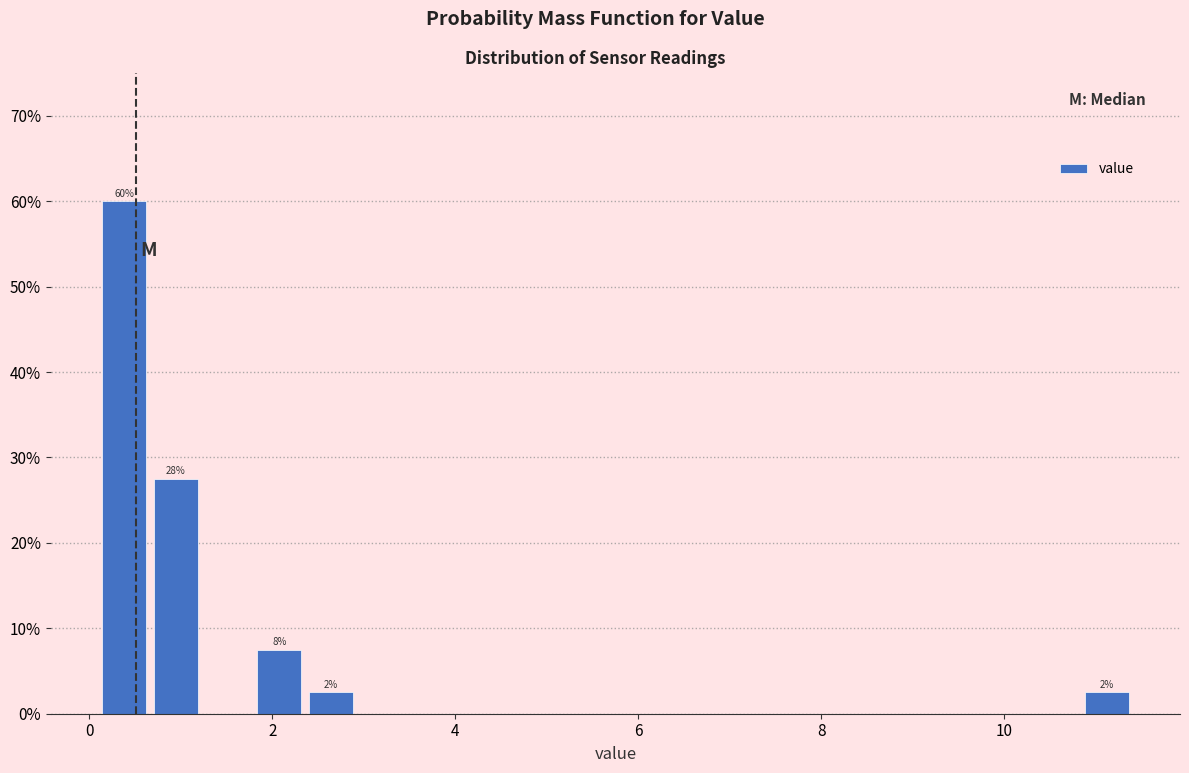

Around what value on the x-axis is the tallest bar? Give the approximate position of its centre, as read against the axis.

0.4